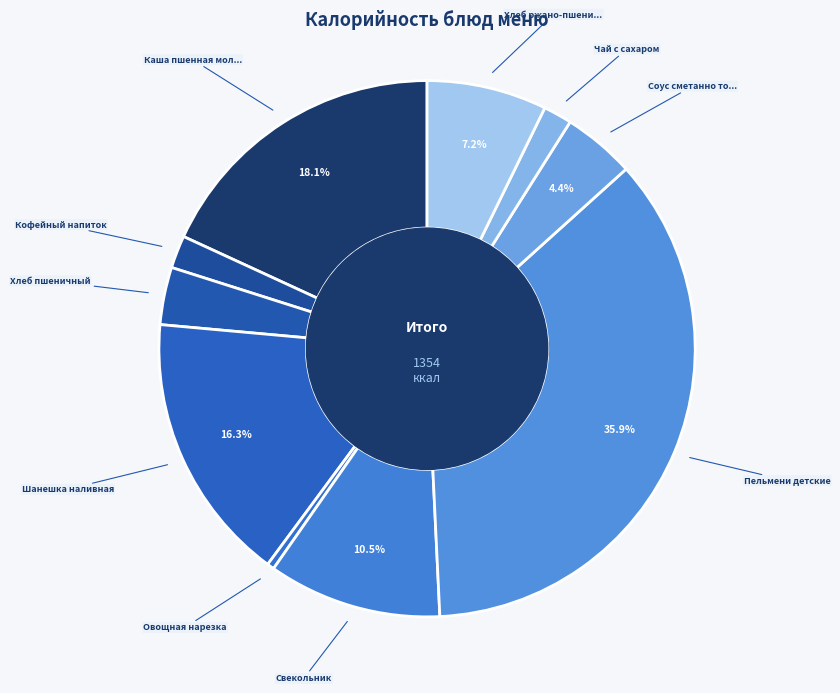

Rank the categories by value from highest to lowest.

Пельмени детские, Каша пшенная молочная, Шанешка наливная, Свекольник, Хлеб ржано-пшеничный, Соус сметанно томатный, Хлеб пшеничный, Кофейный напиток, Чай с сахаром, Овощная нарезка